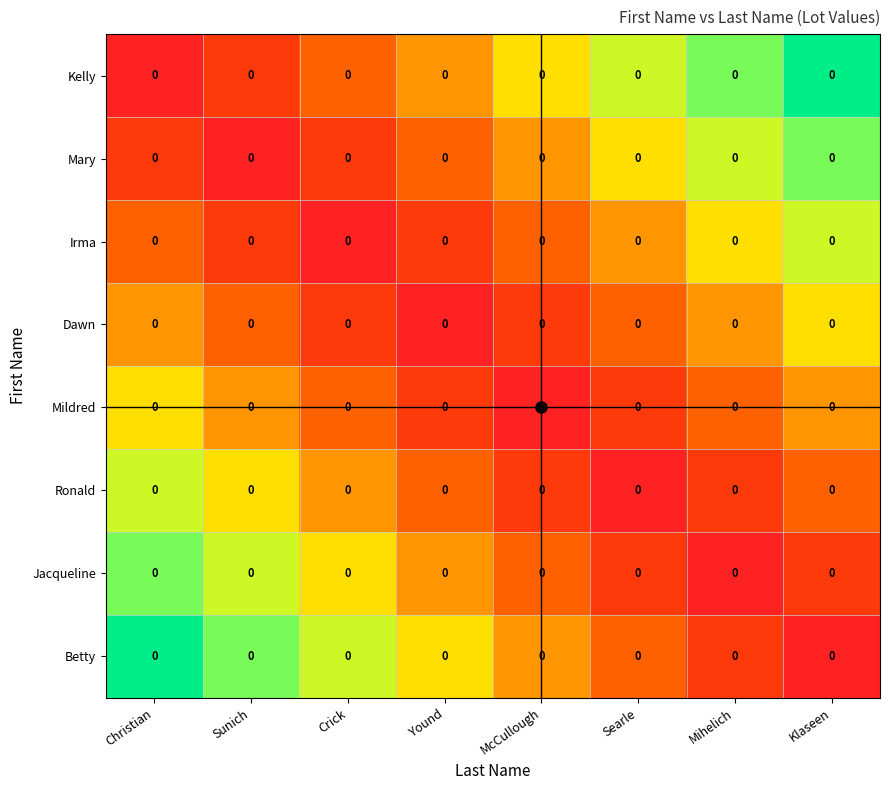

Is the value of Ronald at Crick greater than the value of Betty at Crick?

No